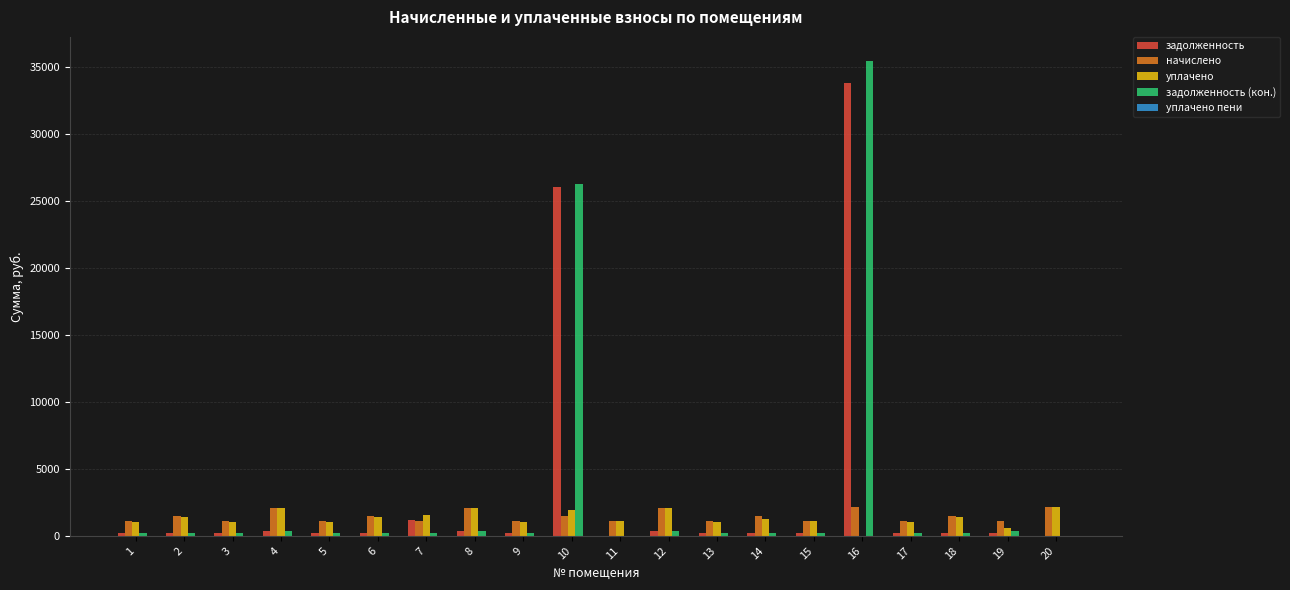

How many series are shown in this chart?

5